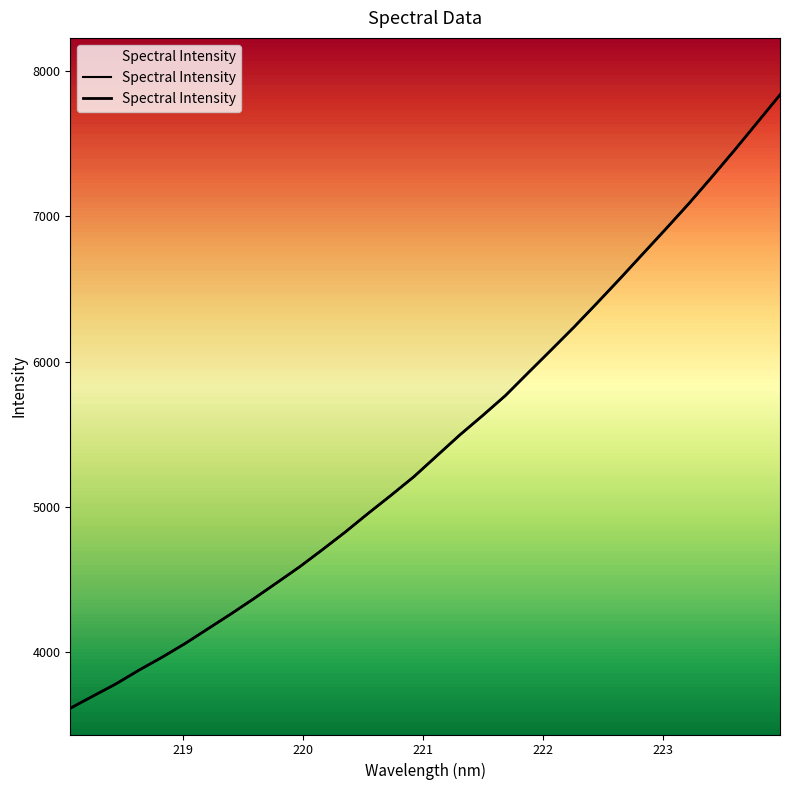

What is the ratio of the value at 219.9712 to the value at 218.8244?

1.2